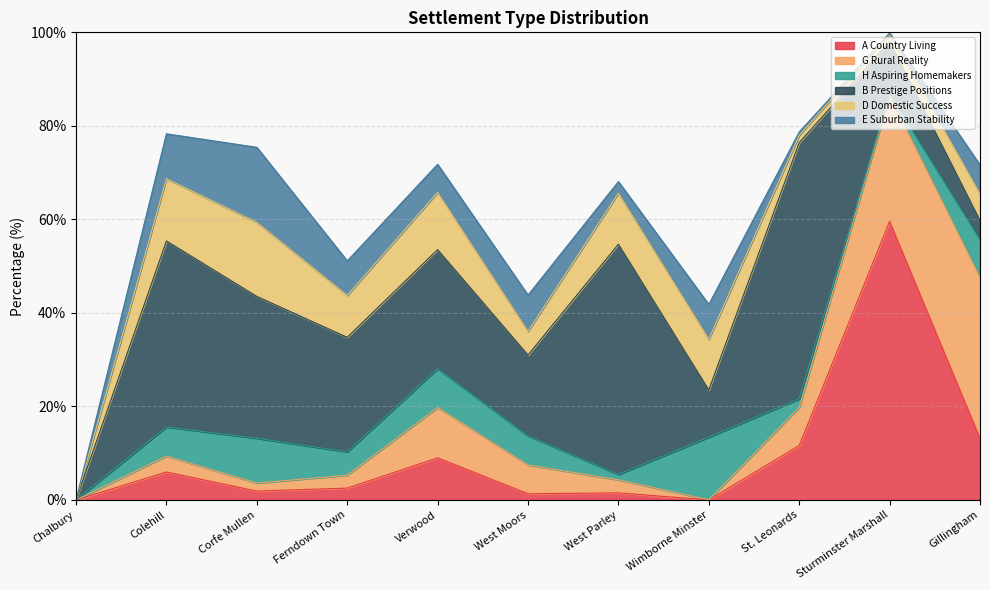

The H Aspiring Homemakers series shows 8.3 at Verwood. True or false?

True